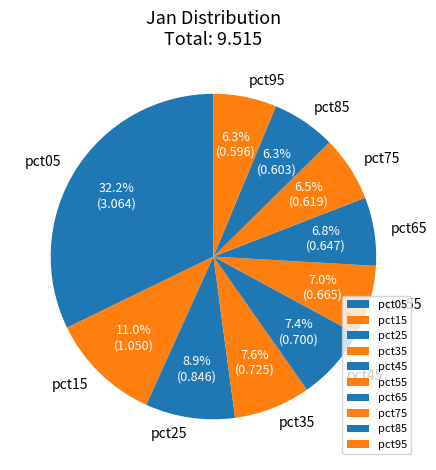

To the nearest percent, what is the difference between the largest and smallest slice percentages?

26%